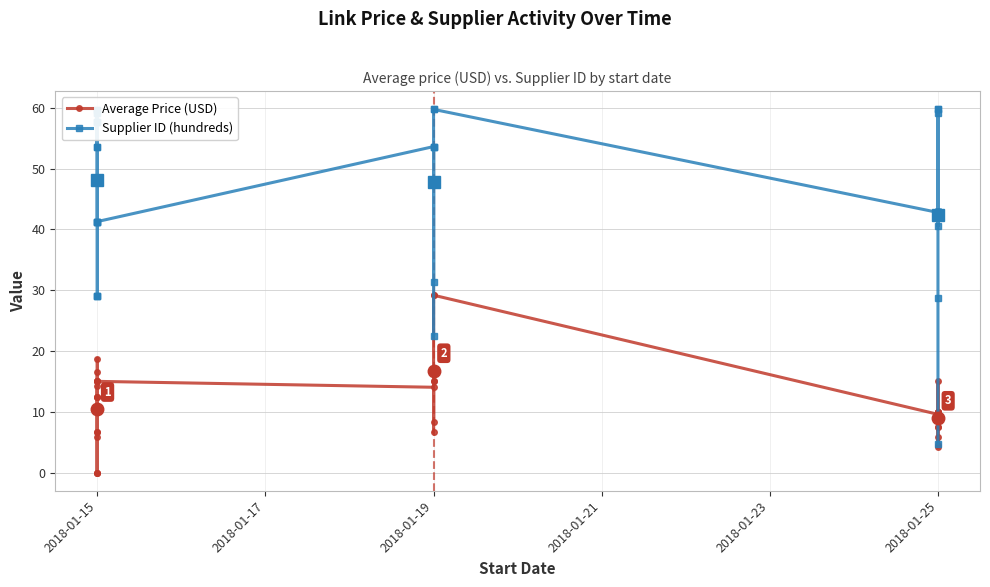

How many lines are shown in the chart?

2